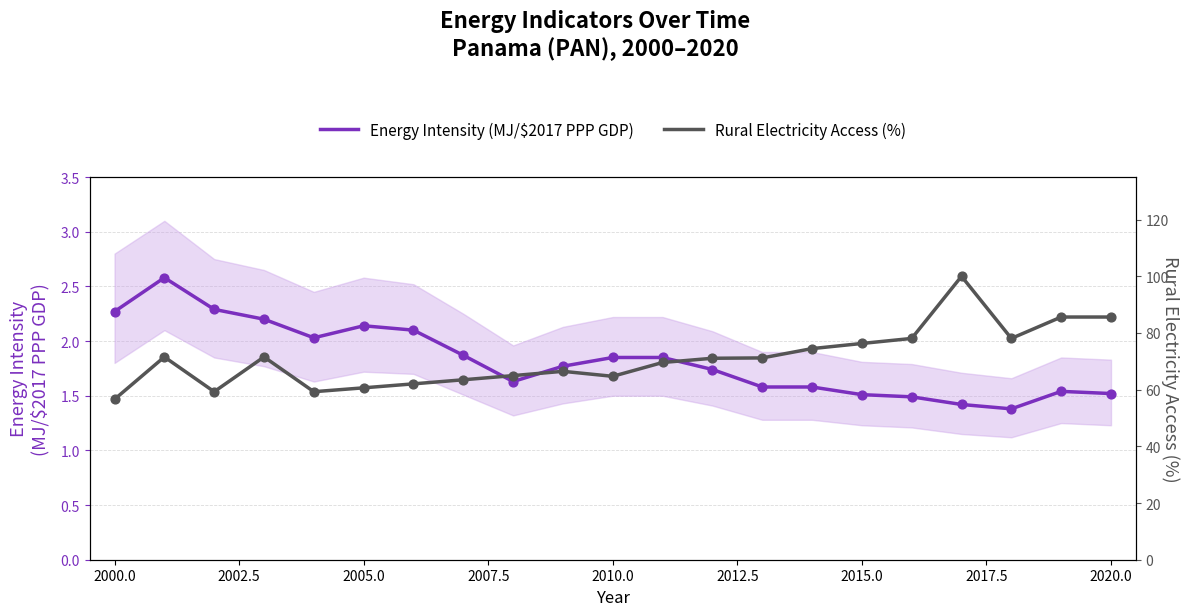

Which series contains the highest Y value?

Rural Electricity Access (%)